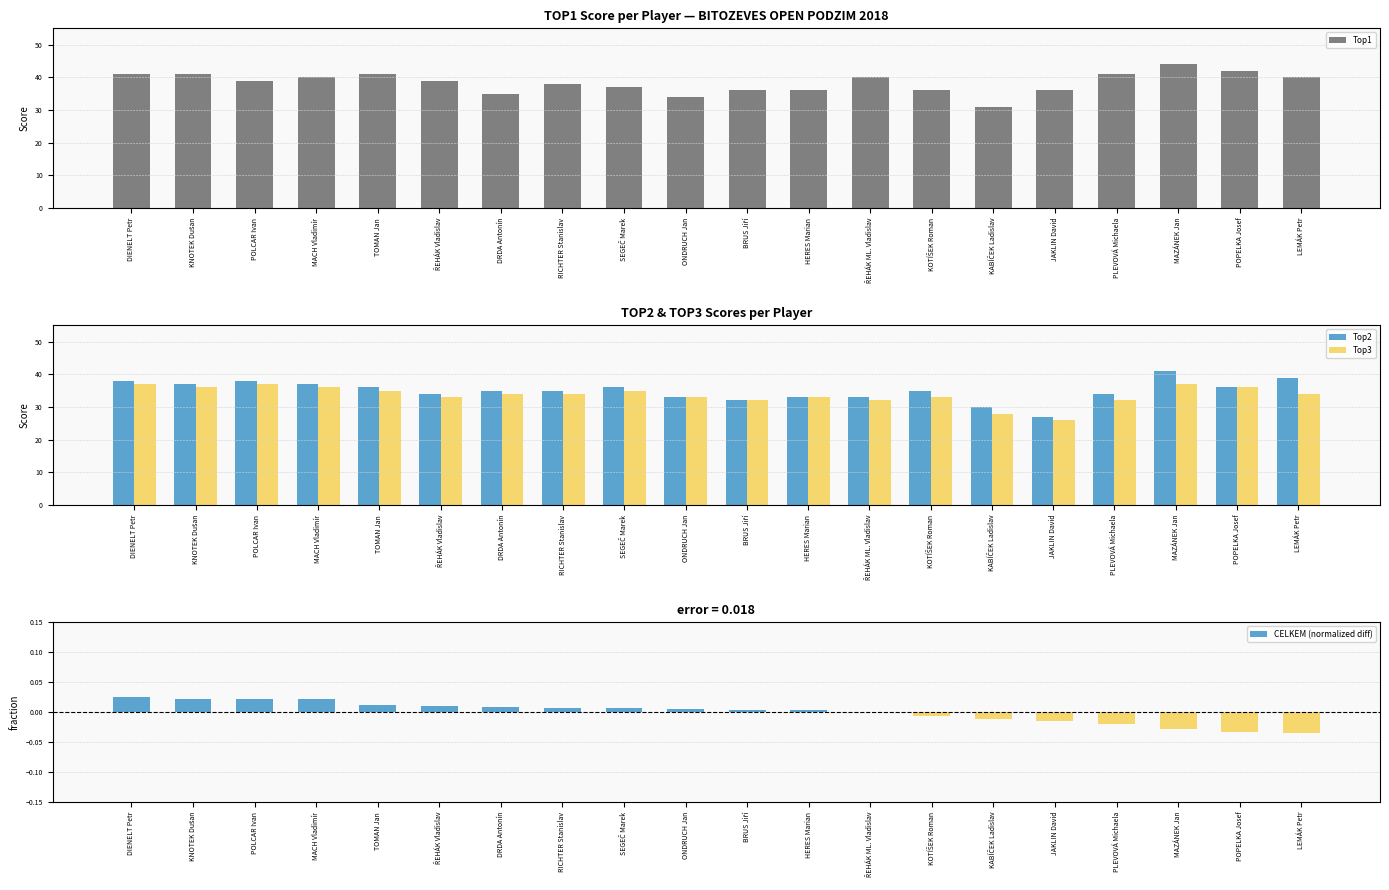

What position from the right is JAKLIN David?

5